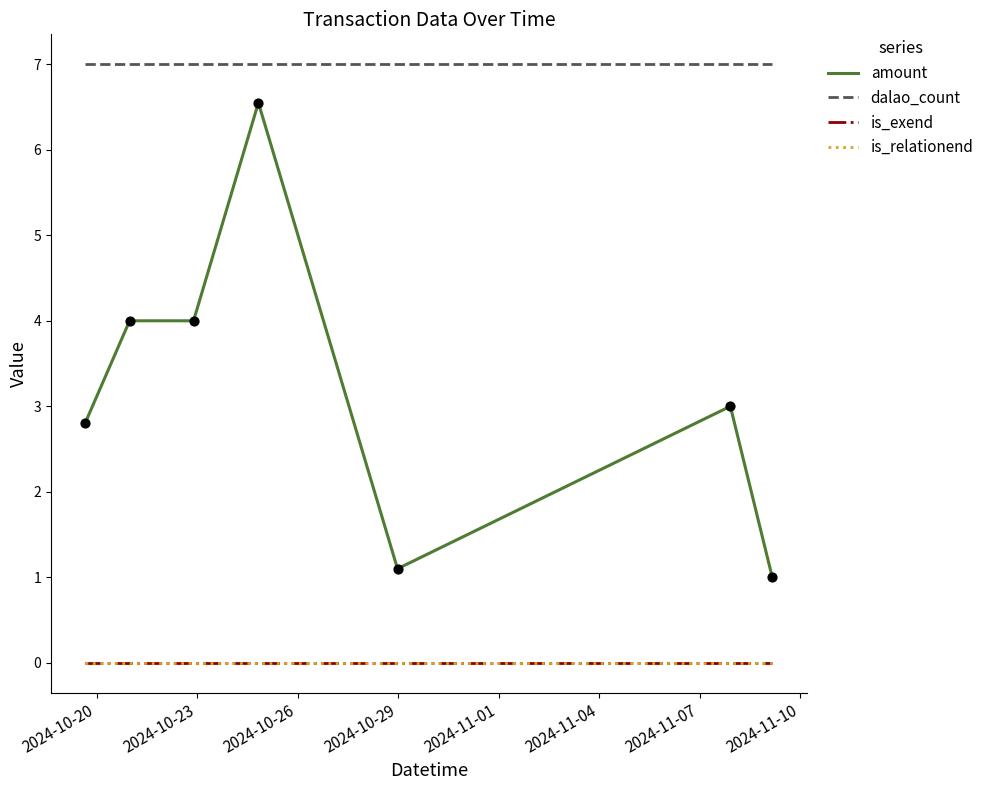

Which series has the largest total across all categories?

dalao_count